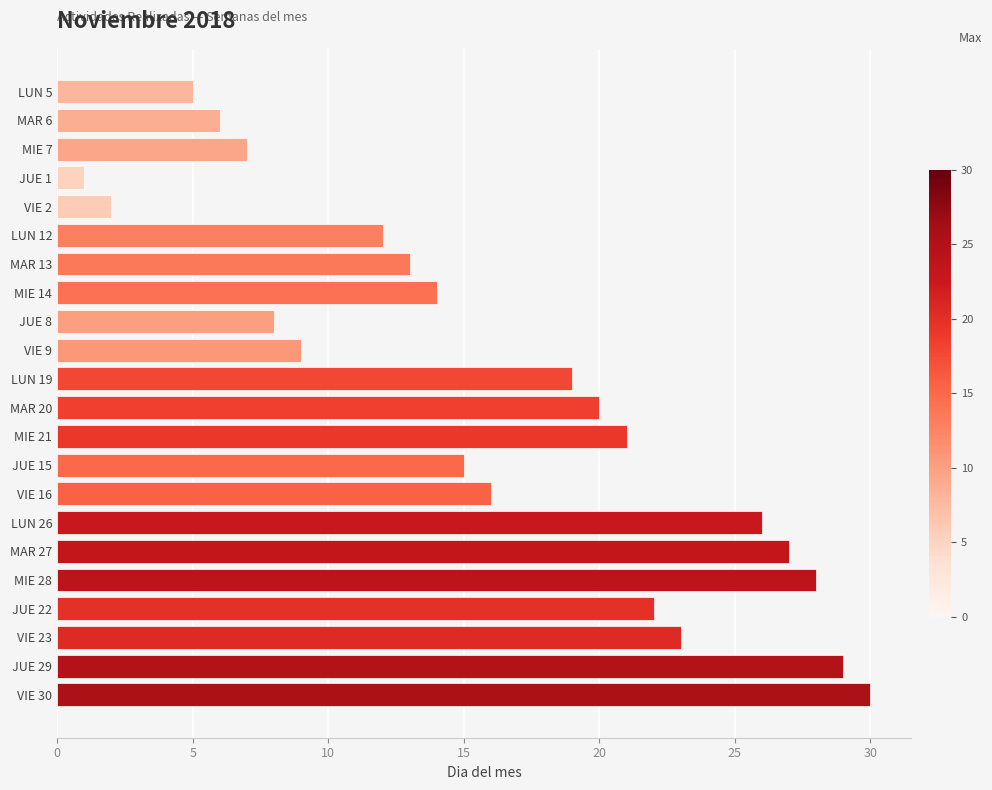

Reading top to bottom, transcribe all the data shown in this chart.

LUN 5=5	MAR 6=6	MIE 7=7	JUE 1=1	VIE 2=2	LUN 12=12	MAR 13=13	MIE 14=14	JUE 8=8	VIE 9=9	LUN 19=19	MAR 20=20	MIE 21=21	JUE 15=15	VIE 16=16	LUN 26=26	MAR 27=27	MIE 28=28	JUE 22=22	VIE 23=23	JUE 29=29	VIE 30=30